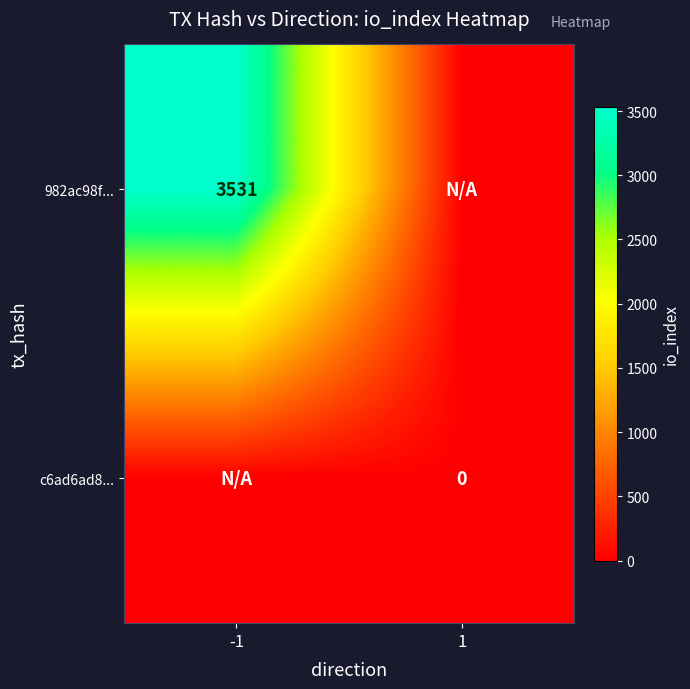

Is the value of 982ac98f... at -1 greater than the value of c6ad6ad8... at 1?

Yes